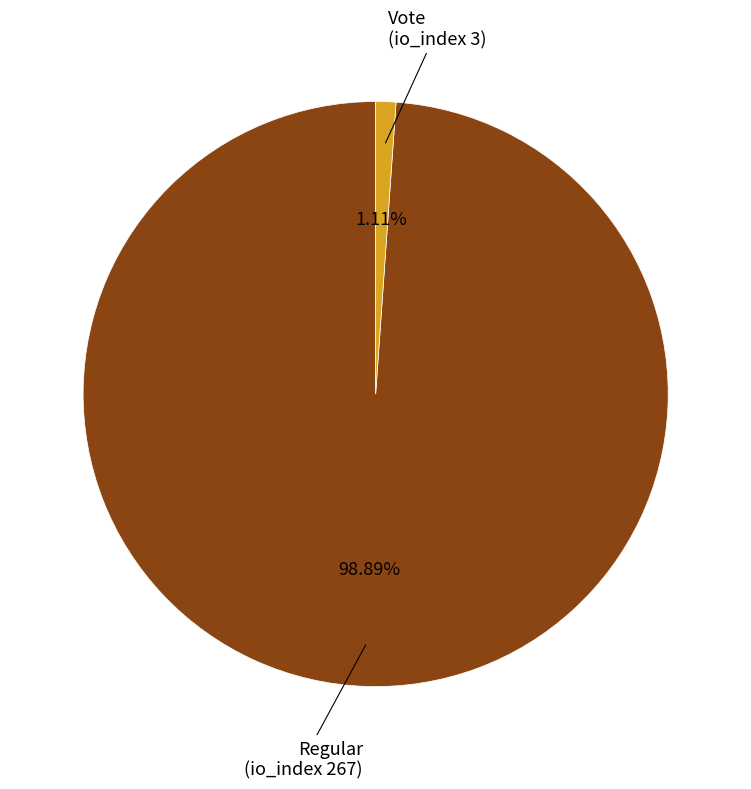

What percentage is NOT represented by Regular (io_index 267)?

1.1%